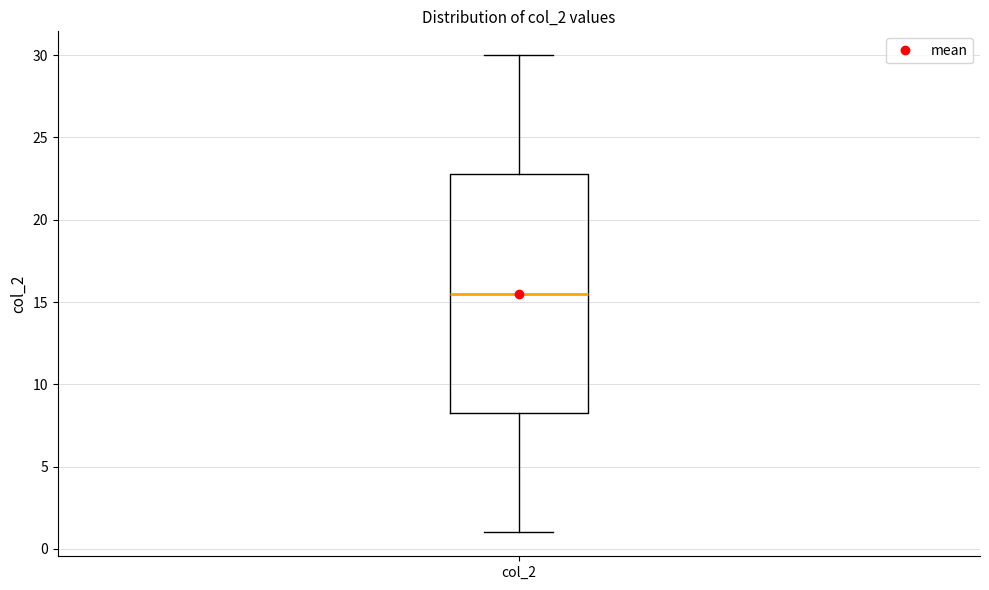

Where does the median line of the box for col_2 sit on the y-axis? The values are not printed on the chart, so give them approximately, as read against the axis.

15.5